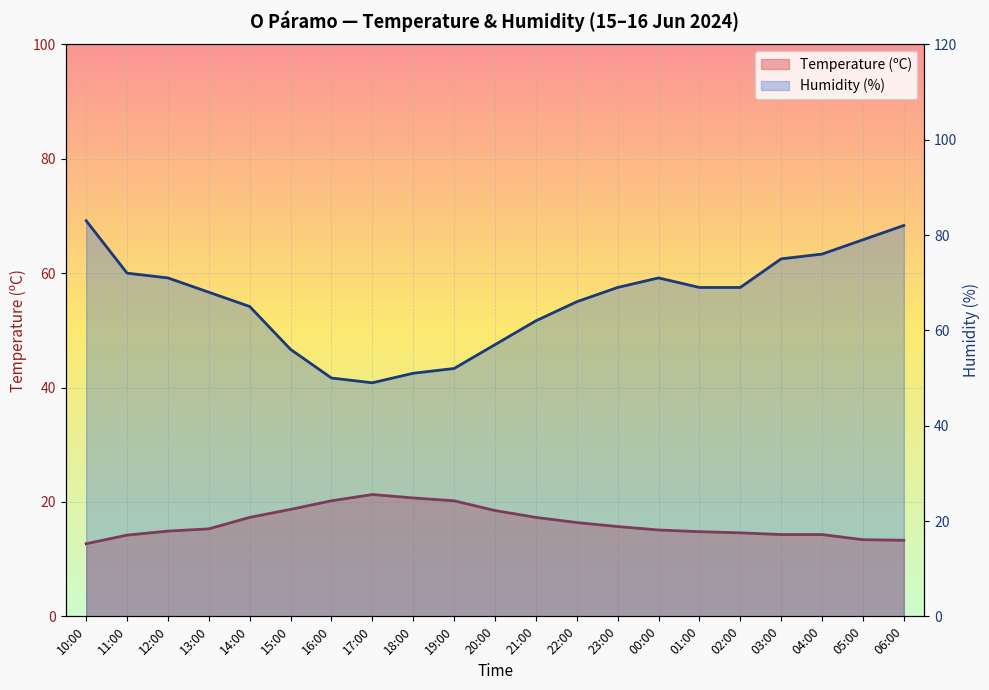

How many interior local valleys does the Humidity (%) series have?

1